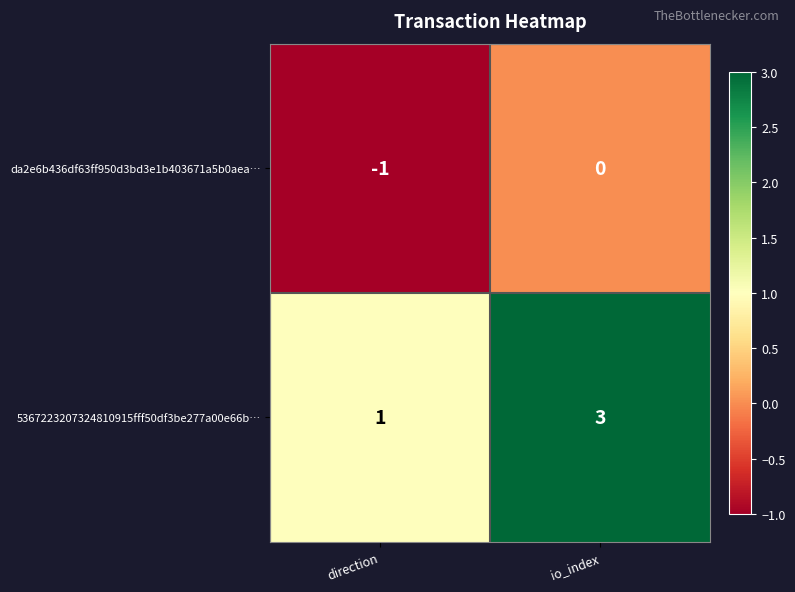

Is the value of da2e6b436df63ff950d3bd3e1b403671a5b0aea… at direction greater than the value of 5367223207324810915fff50df3be277a00e66b… at io_index?

No